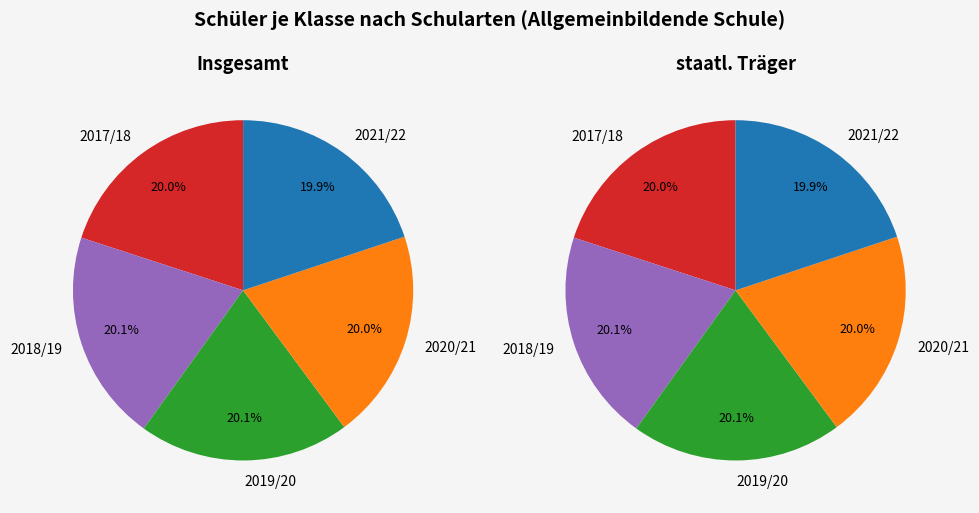

Between 2021/22 and 2017/18, which is larger?

2017/18